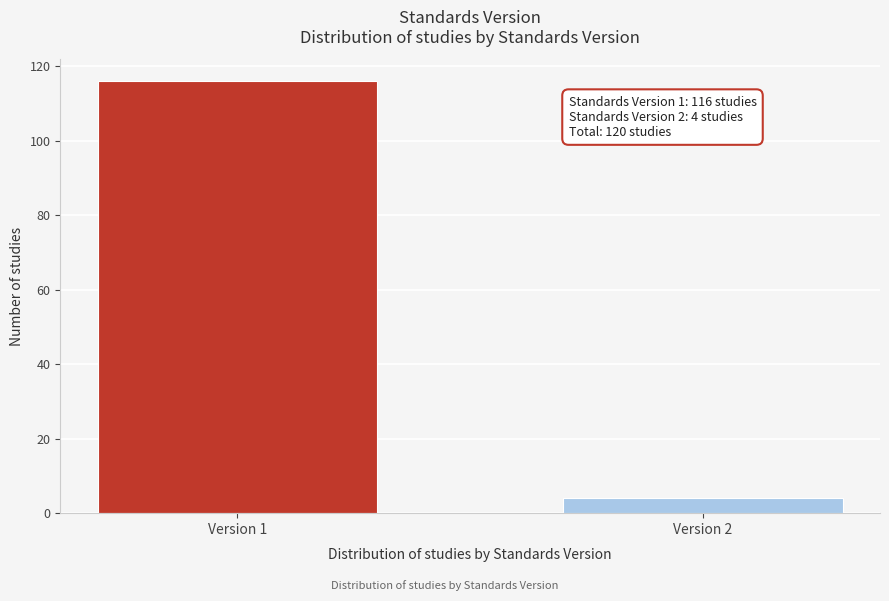

Reading left to right, extract all data points from this chart.

116	4